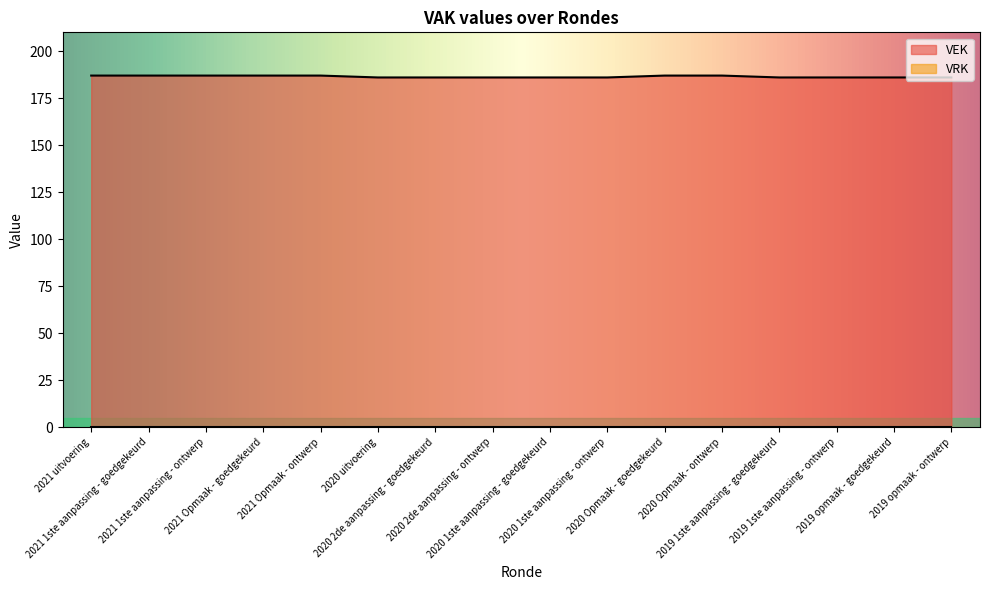

What is the value of the 14th point from the left?

186